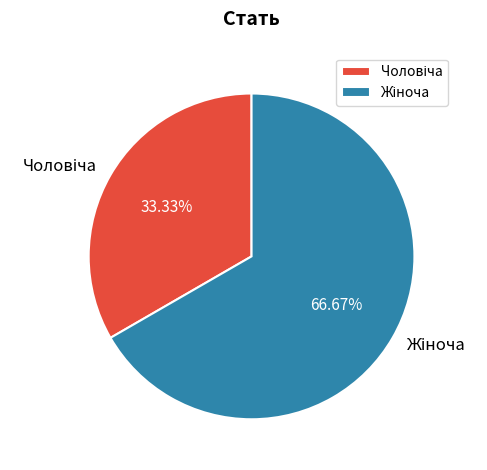

Is there any slice that represents more than half of the pie?

Yes